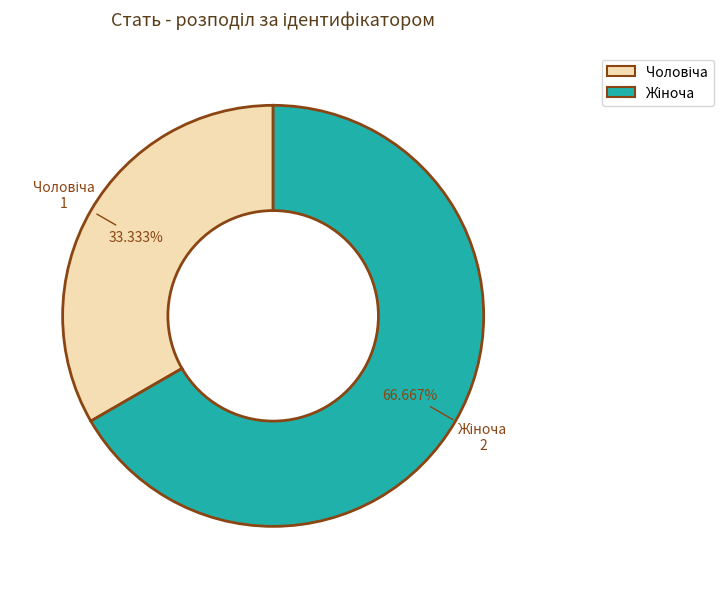

Does any single category account for the majority?

Yes